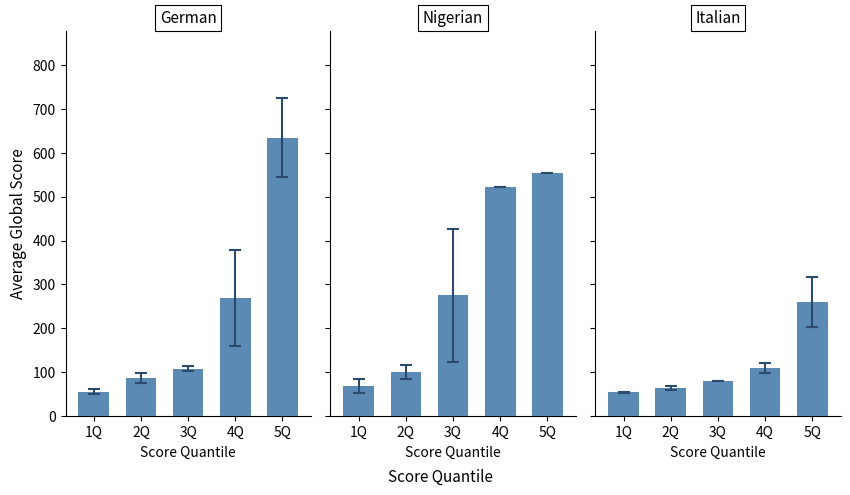

Between 1Q and 4Q, which series saw the biggest shift?

Nigerian